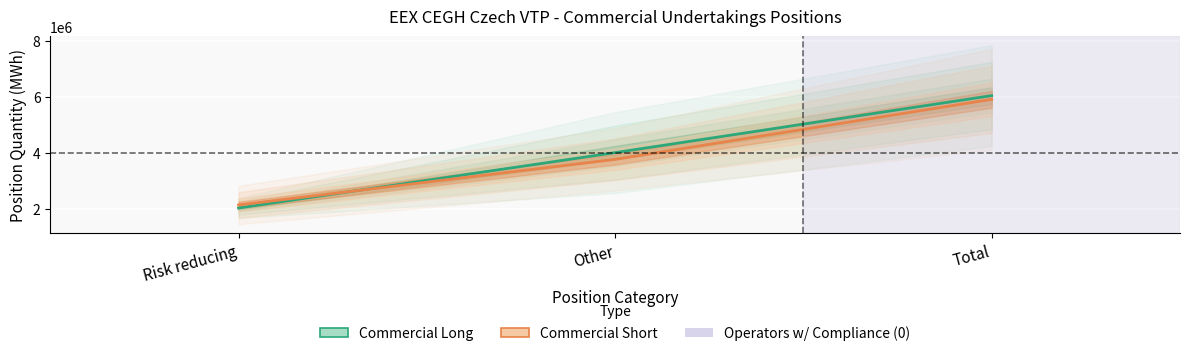

How many values in the Commercial Long series are below 4012406?

1